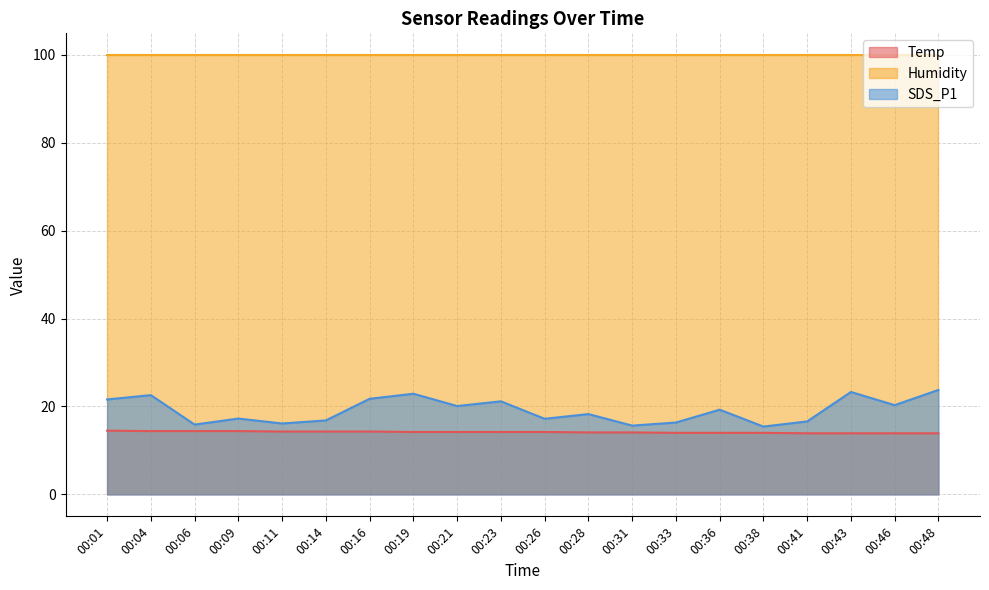

How many lines are shown in the chart?

3